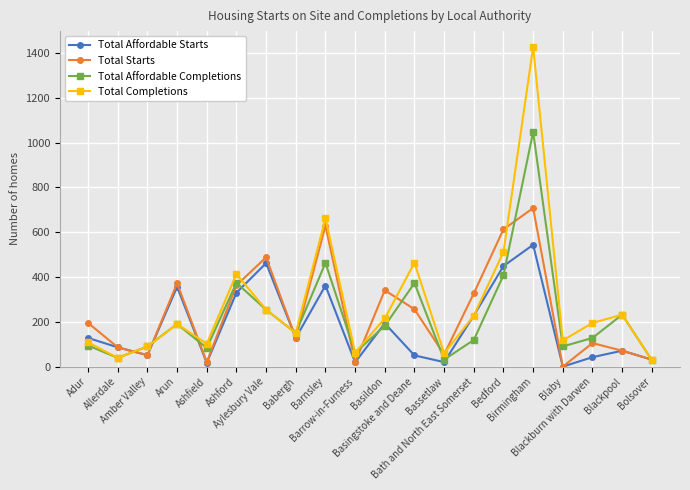

How many data points in Total Starts are less than 195?

10